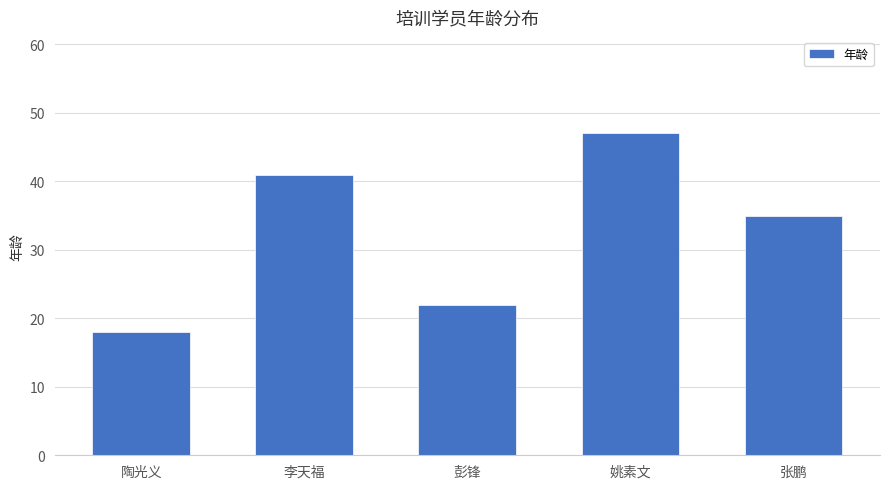

Rank the categories by value from highest to lowest.

姚素文, 李天福, 张鹏, 彭锋, 陶光义